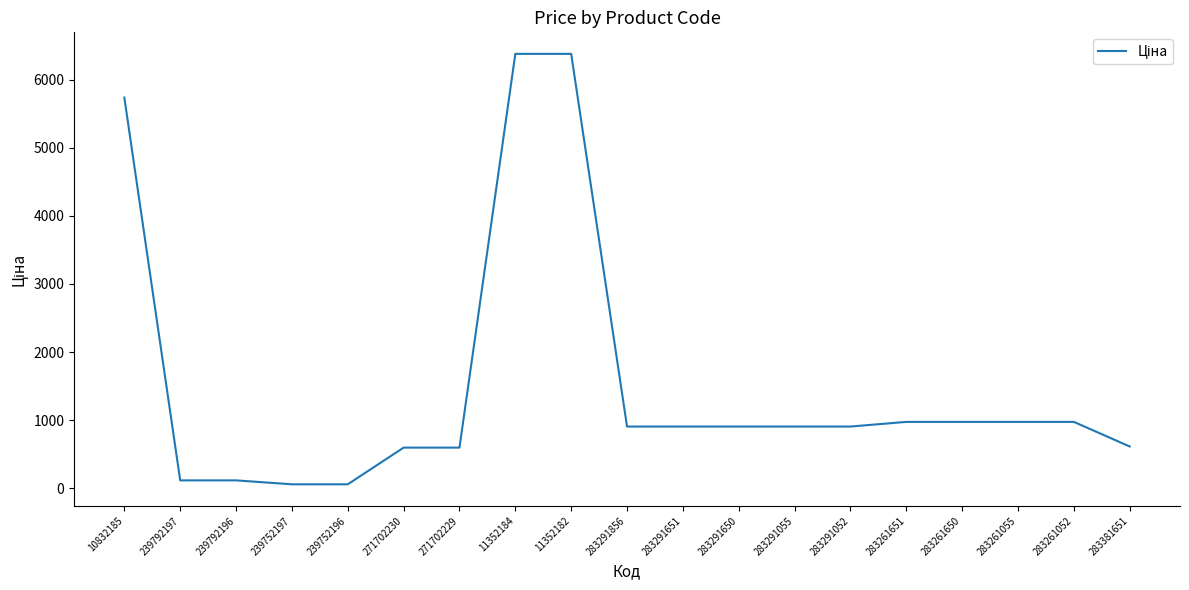

What is the minimum value shown in the chart?

57.7